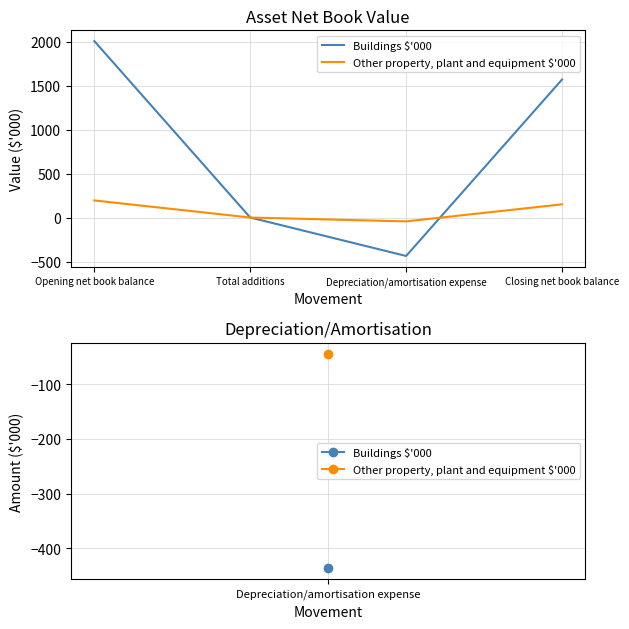

True or false: Buildings $'000 has a value of 547 at Opening net book balance.

False